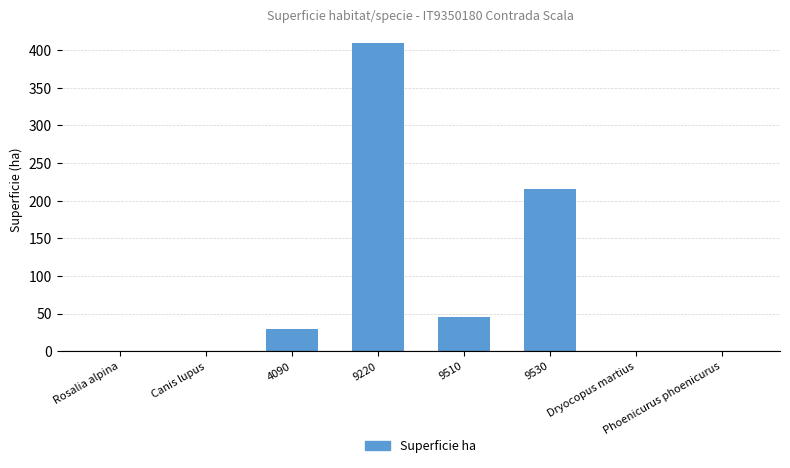

Between Dryocopus martius and 9510, which is larger?

9510